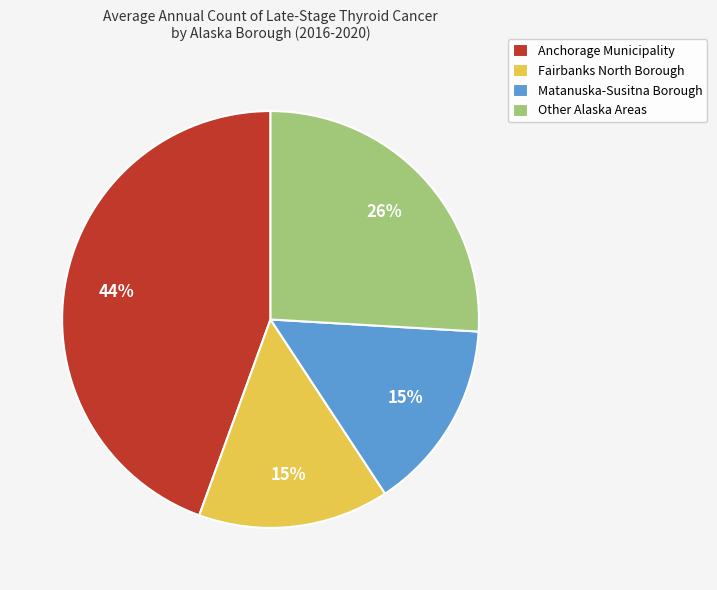

How many segments does this pie chart have?

4